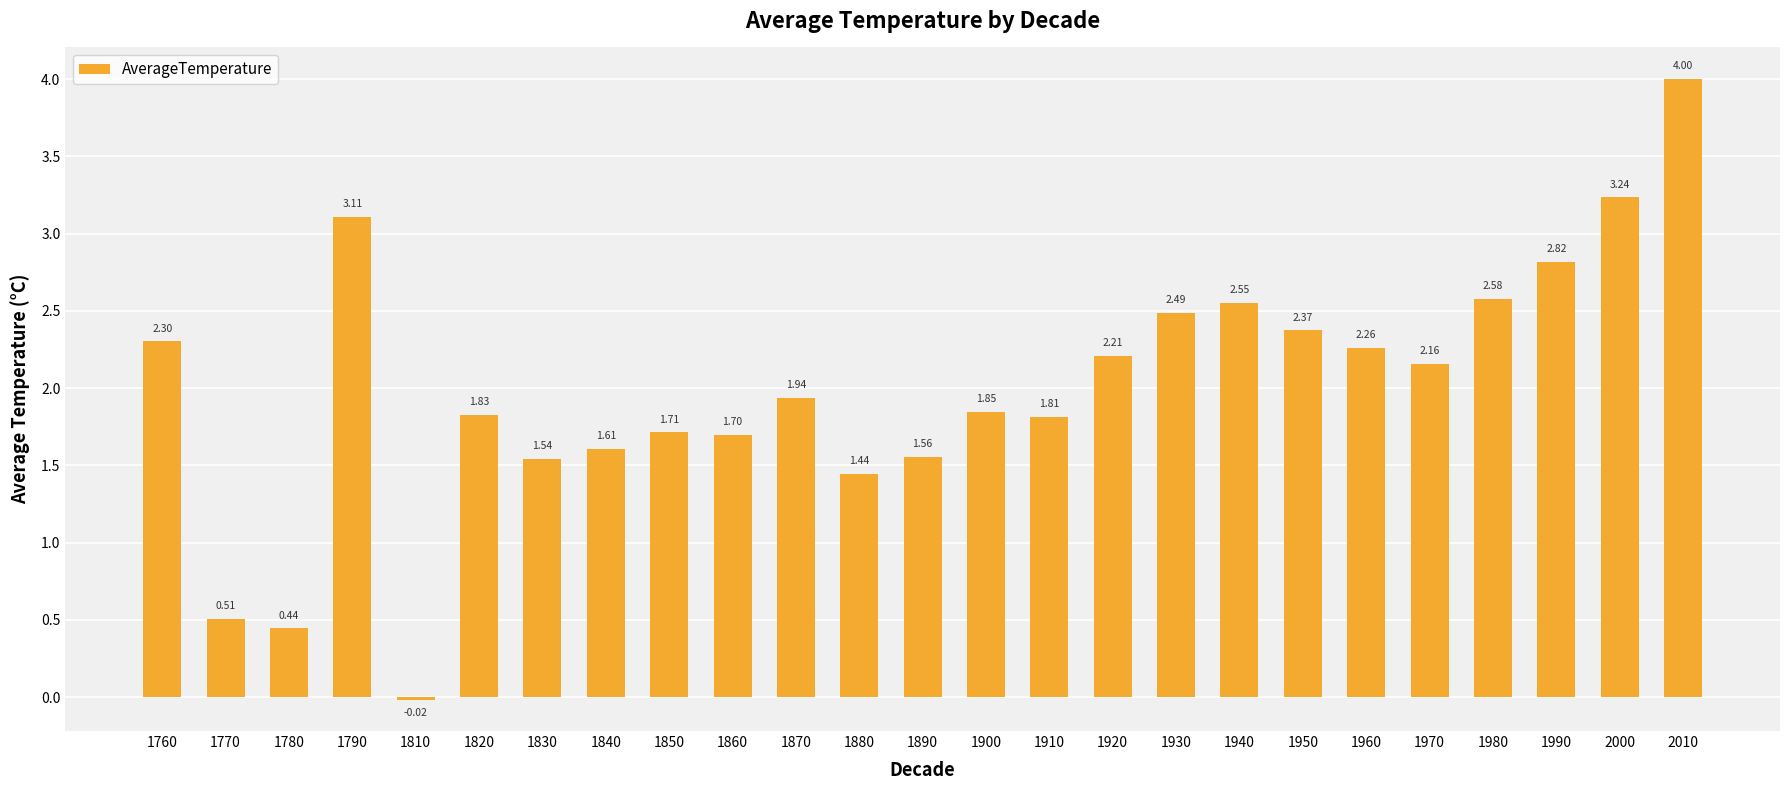

Rank the categories by value from highest to lowest.

2010, 2000, 1790, 1990, 1980, 1940, 1930, 1950, 1760, 1960, 1920, 1970, 1870, 1900, 1820, 1910, 1850, 1860, 1840, 1890, 1830, 1880, 1770, 1780, 1810